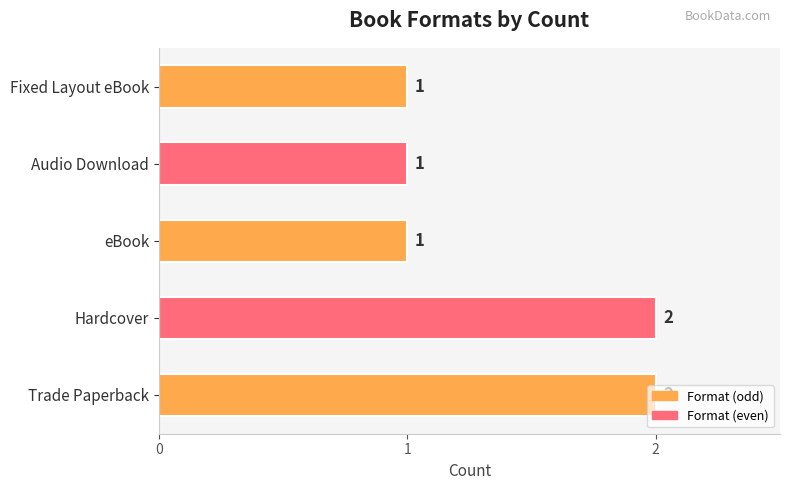

What is the ratio of the value at eBook to the value at Trade Paperback?

0.5